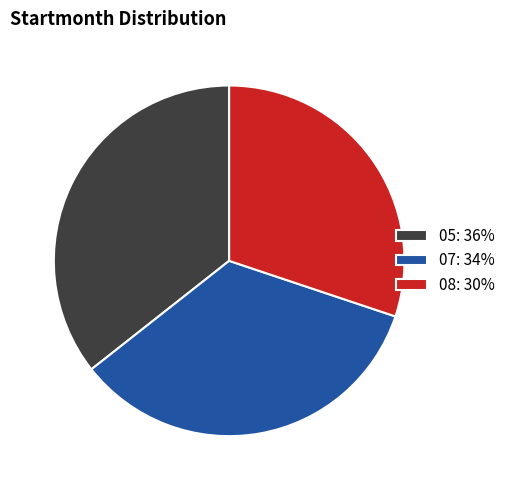

Which category has the smallest portion of the pie?

08